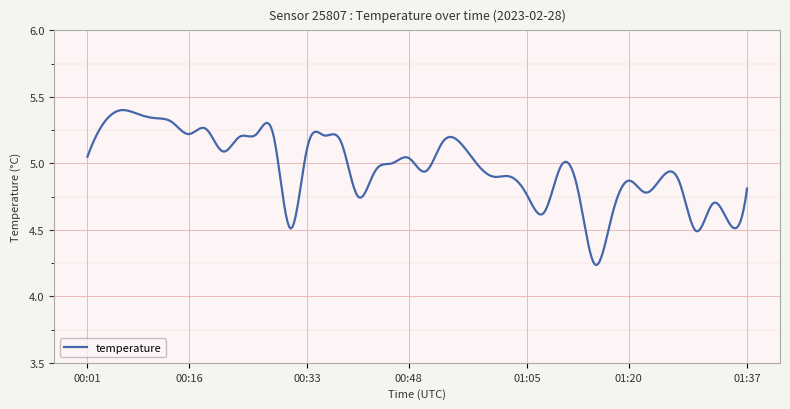

Reading left to right, list all the values displayed in this chart.

00:01=5.0	00:03=5.3	00:06=5.4	00:08=5.4	00:11=5.3	00:13=5.3	00:16=5.2	00:18=5.3	00:21=5.1	00:23=5.2	00:26=5.2	00:28=5.2	00:30=4.5	00:33=5.1	00:36=5.2	00:38=5.2	00:40=4.8	00:43=4.9	00:45=5.0	00:48=5.0	00:50=4.9	00:53=5.2	00:55=5.2	00:58=5.0	01:00=4.9	01:02=4.9	01:05=4.8	01:07=4.6	01:10=5.0	01:12=4.8	01:15=4.2	01:17=4.6	01:20=4.9	01:22=4.8	01:25=4.9	01:27=4.9	01:29=4.5	01:32=4.7	01:34=4.5	01:37=4.8